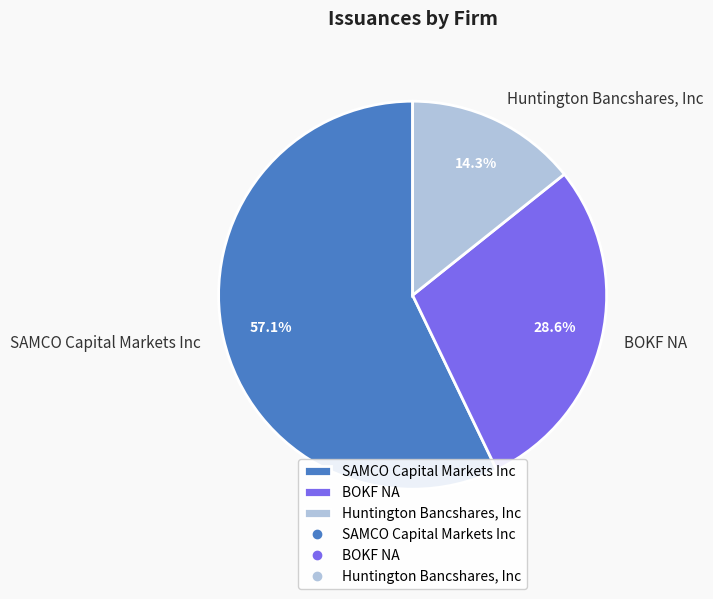

Rank the categories by value from highest to lowest.

SAMCO Capital Markets Inc, BOKF NA, Huntington Bancshares, Inc